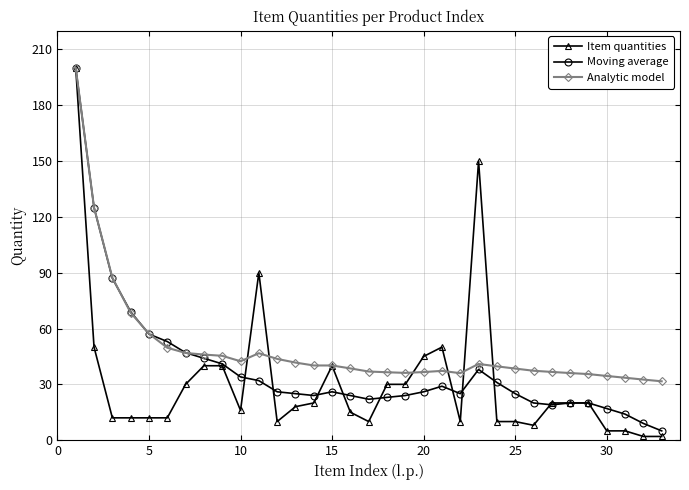

Which series has the largest range (max minus min)?

Item quantities